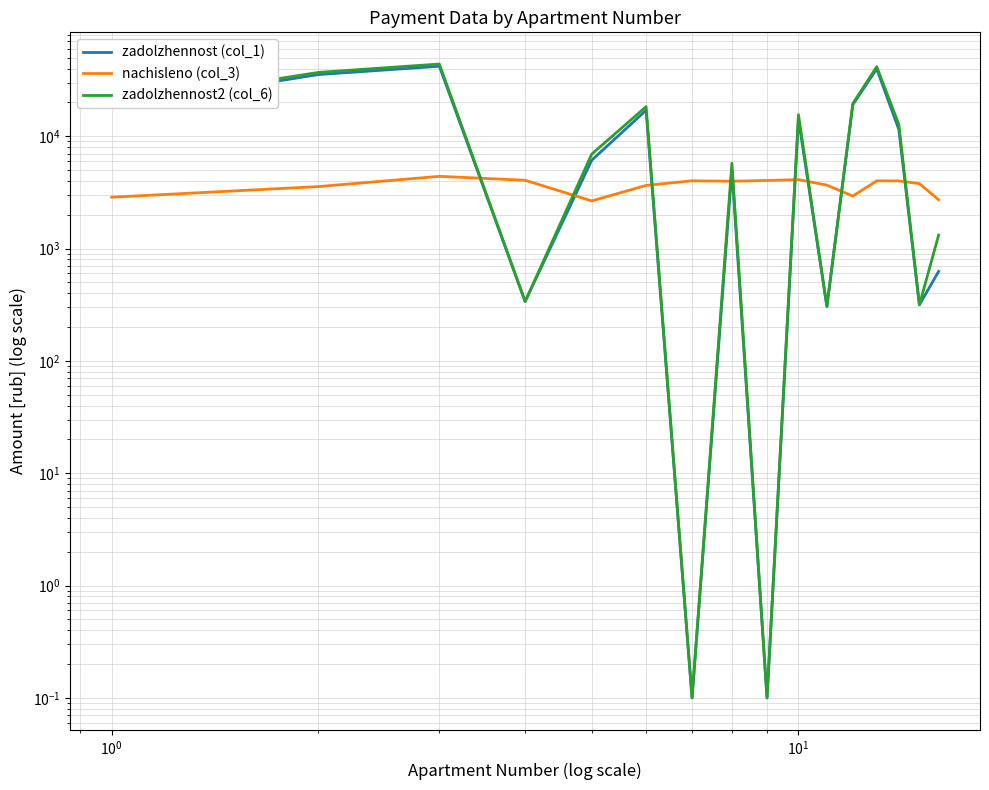

What is the difference between the second highest and second lowest values in the nachisleno (col_3) series?

1389.5